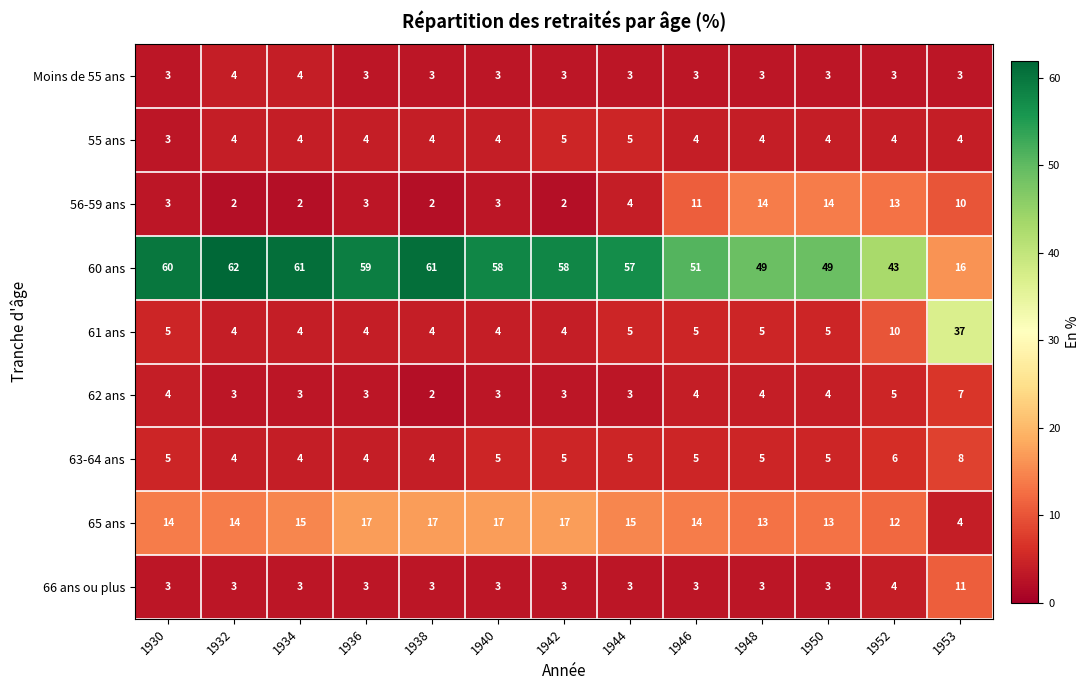

What value does the 55 ans series have at 1942?

5